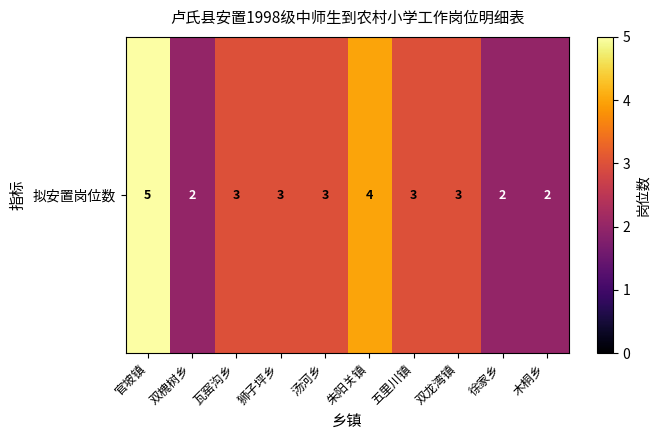

Is it true that the value at 木桐乡 is 2?

True